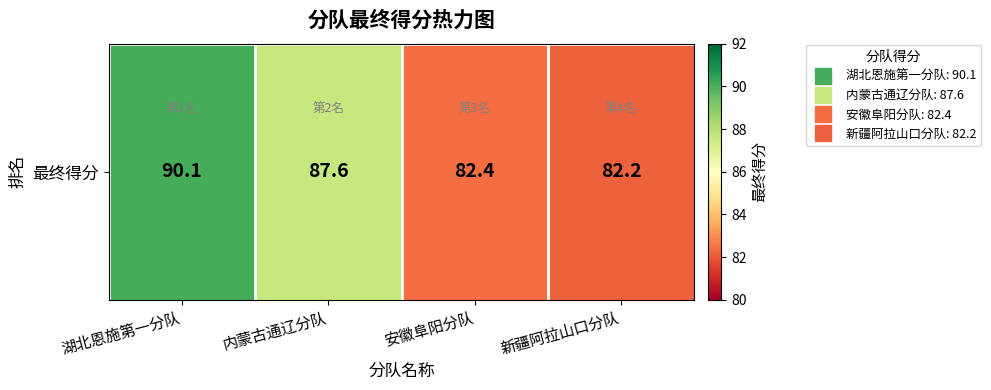

What is the change in value from 湖北恩施第一分队 to 新疆阿拉山口分队?

-7.9